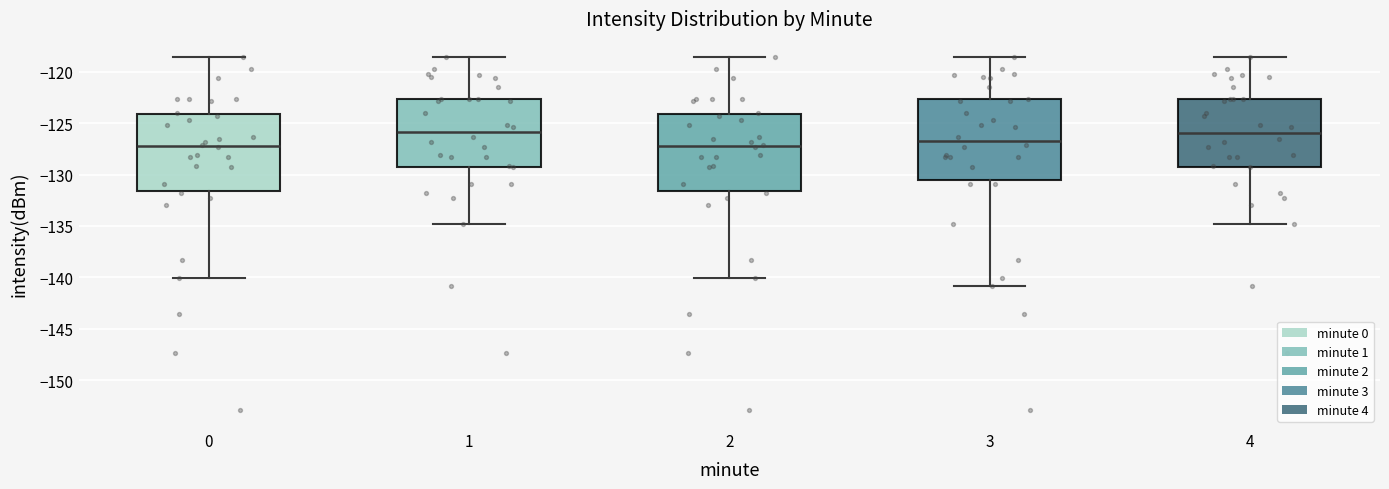

Where is the upper edge of the box at x = 4 on the y-axis? The values are not printed on the chart, so give them approximately, as read against the axis.

-122.5